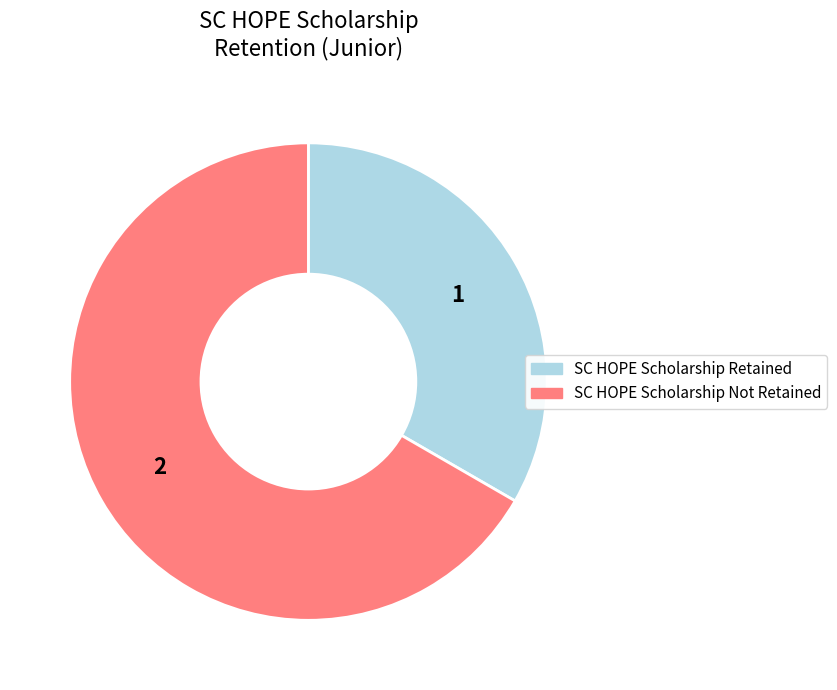

How many slices are in this pie chart?

2